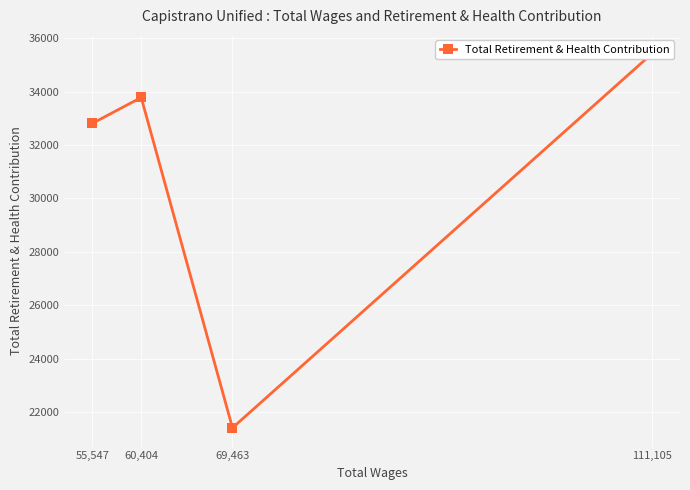

Which has a higher value, 60,404 or 111,105?

111,105